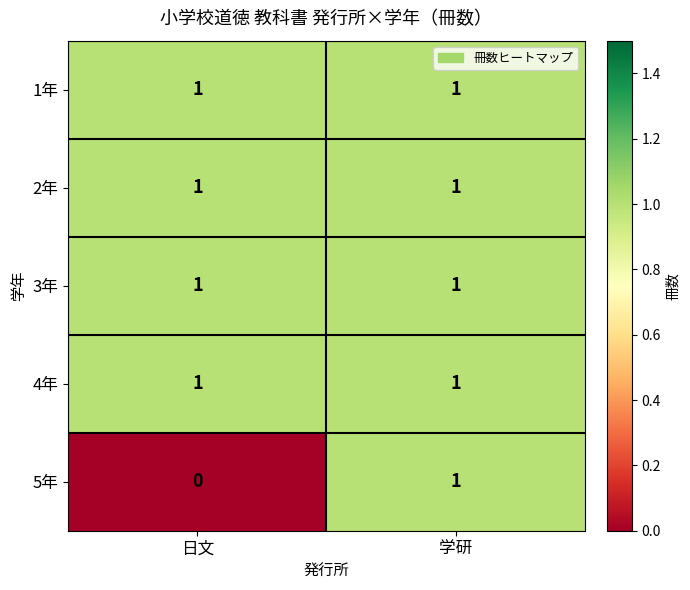

True or false: 1年 has a value of 2 at 日文.

False